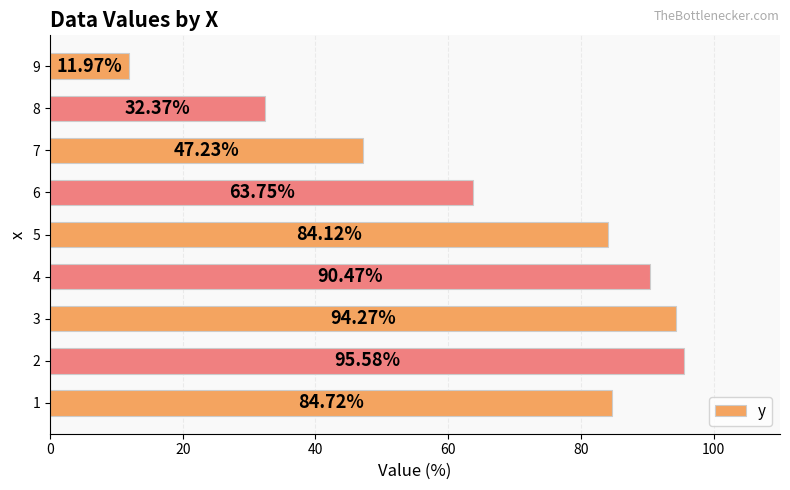

Which label corresponds to the largest value in the chart?

2